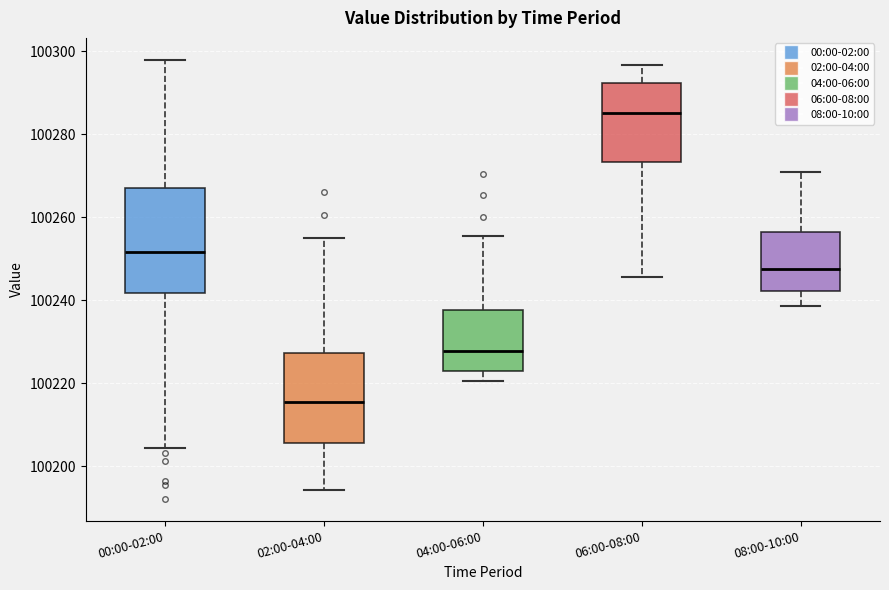

Where is the lower edge of the box for 00:00-02:00 on the y-axis? The values are not printed on the chart, so give them approximately, as read against the axis.

100242